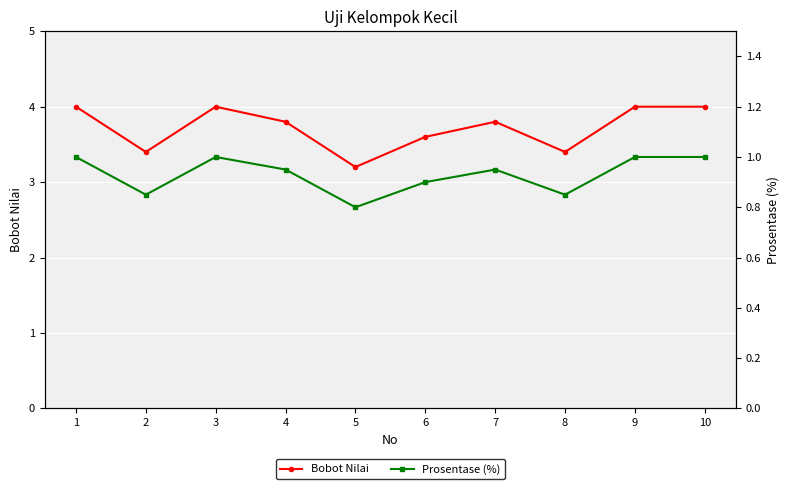

What is the difference between the second highest and second lowest values in the Bobot Nilai series?

0.6